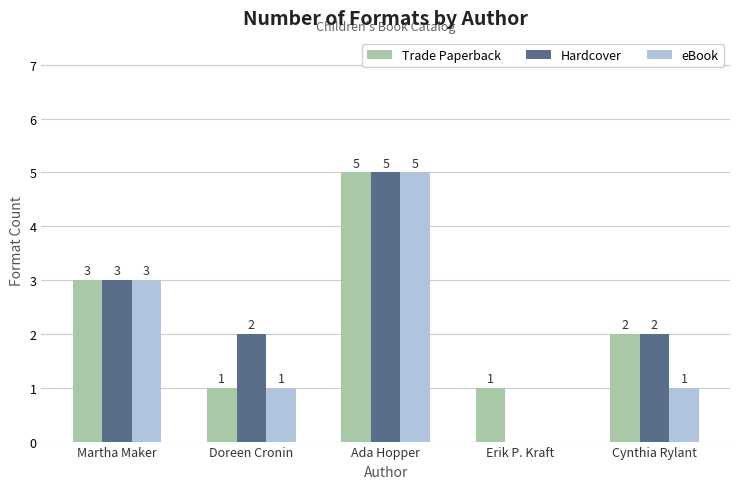

Reading right to left, extract all data points from this chart.

Trade Paperback: Cynthia Rylant=2	Erik P. Kraft=1	Ada Hopper=5	Doreen Cronin=1	Martha Maker=3
Hardcover: Cynthia Rylant=2	Erik P. Kraft=0	Ada Hopper=5	Doreen Cronin=2	Martha Maker=3
eBook: Cynthia Rylant=1	Erik P. Kraft=0	Ada Hopper=5	Doreen Cronin=1	Martha Maker=3